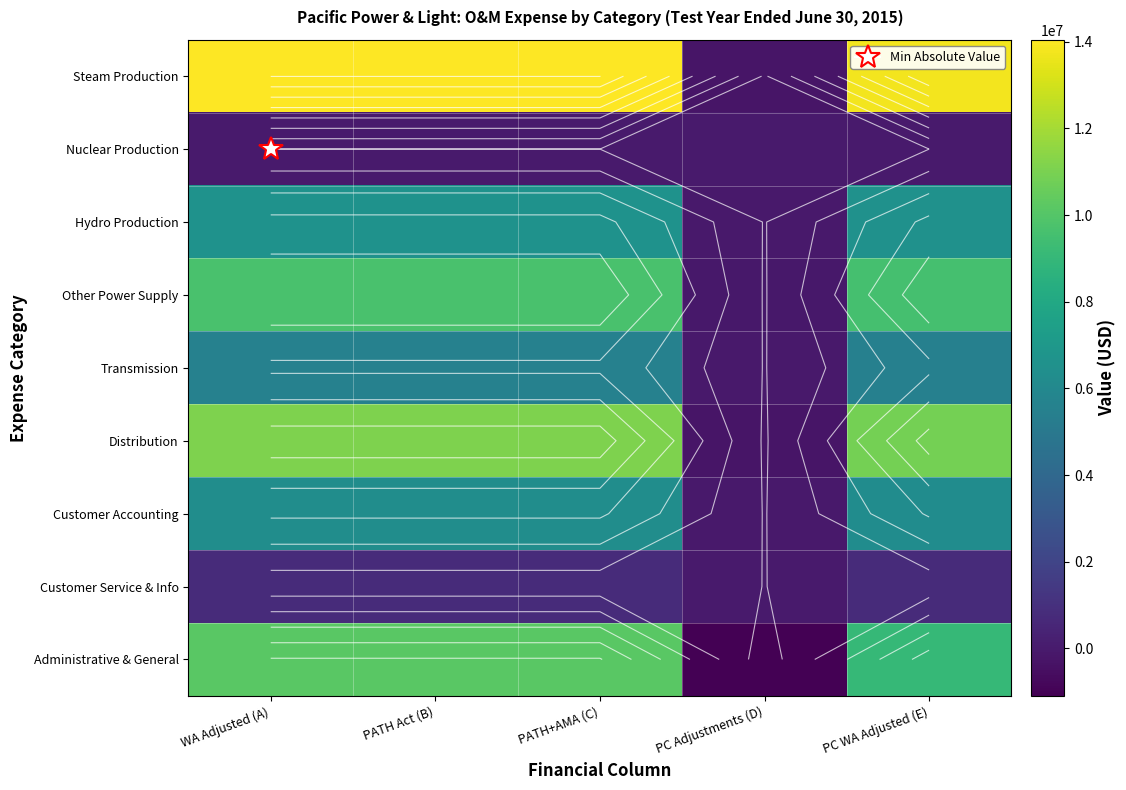

Which series has the largest total across all categories?

Steam Production